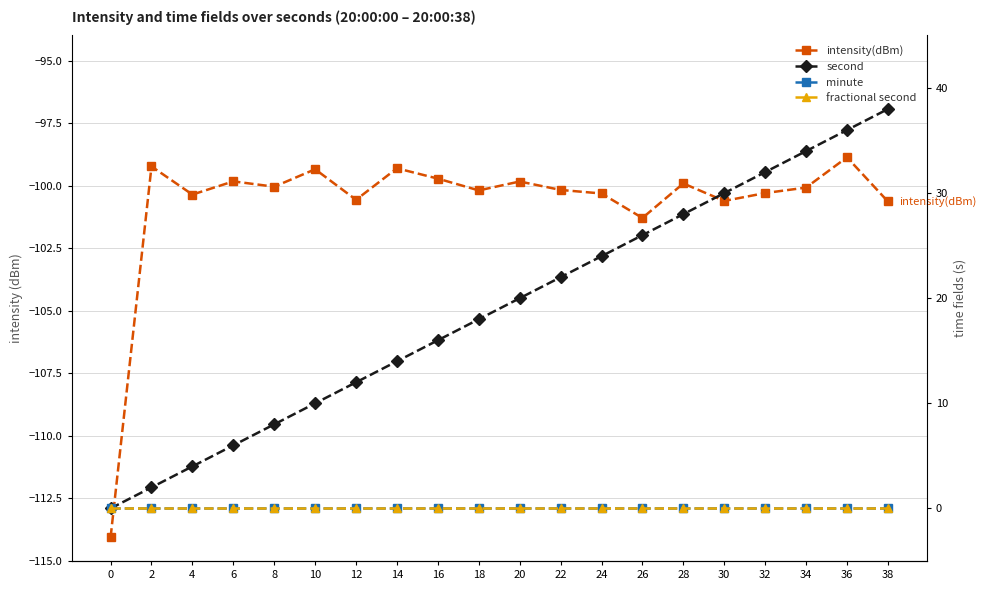

What is the smallest value displayed?

-114.1